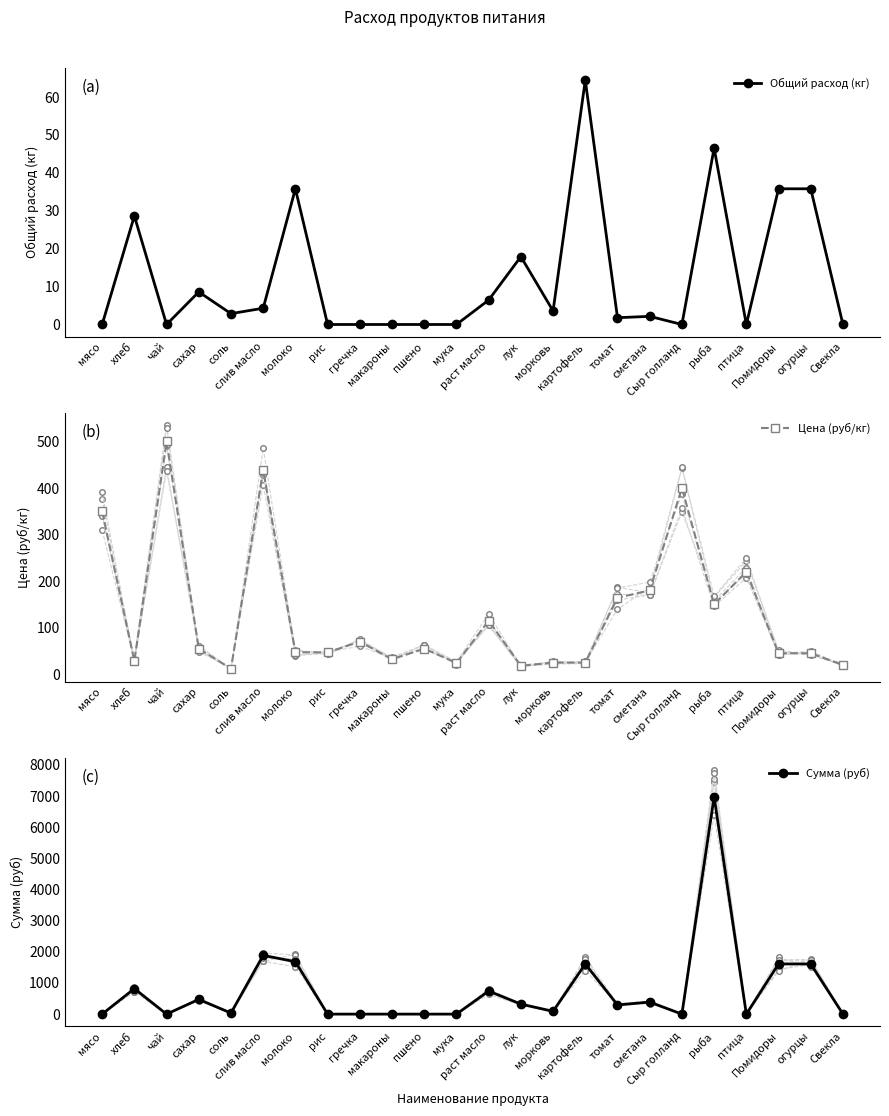

Between which two adjacent categories do Сумма (руб) and Цена (руб/кг) first intersect?

мясо and хлеб